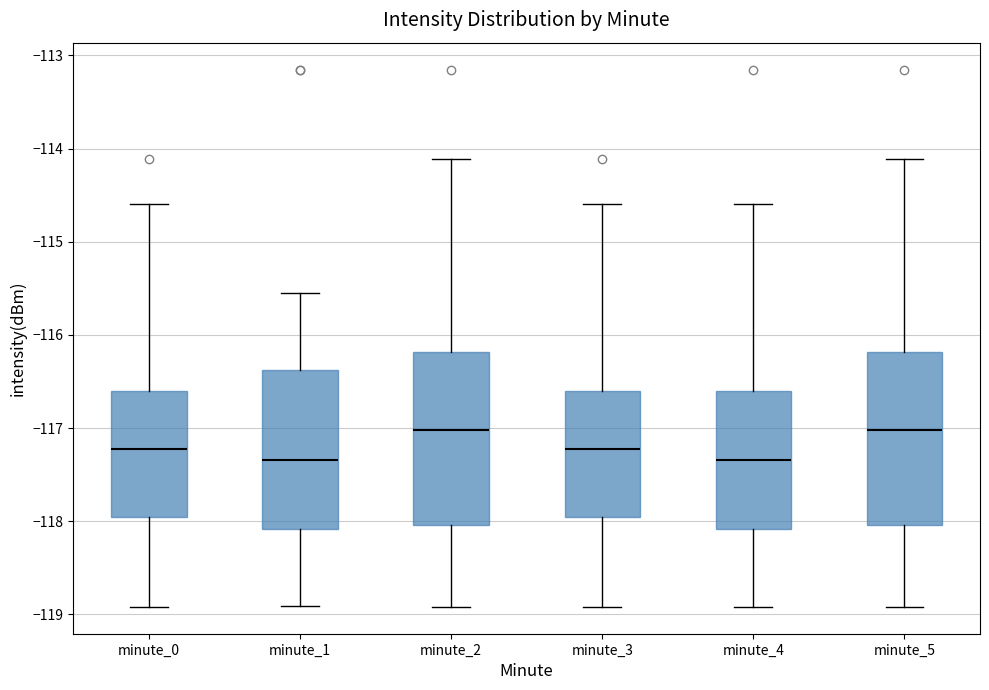

Reading left to right, transcribe this box plot: for each box, give where its median line is, the range the box spans, and where its two whiskers end, as read against the y-axis. The values are not printed on the chart, so give them approximately, as read against the axis.

minute_0: median -117.2, box -118.0 to -116.6, whiskers -118.9 to -114.6
minute_1: median -117.3, box -118.1 to -116.4, whiskers -118.9 to -115.6
minute_2: median -117.0, box -118.0 to -116.2, whiskers -118.9 to -114.1
minute_3: median -117.2, box -118.0 to -116.6, whiskers -118.9 to -114.6
minute_4: median -117.3, box -118.1 to -116.6, whiskers -118.9 to -114.6
minute_5: median -117.0, box -118.0 to -116.2, whiskers -118.9 to -114.1